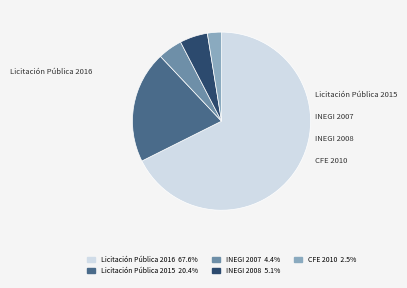

Is there any slice that represents more than half of the pie?

Yes